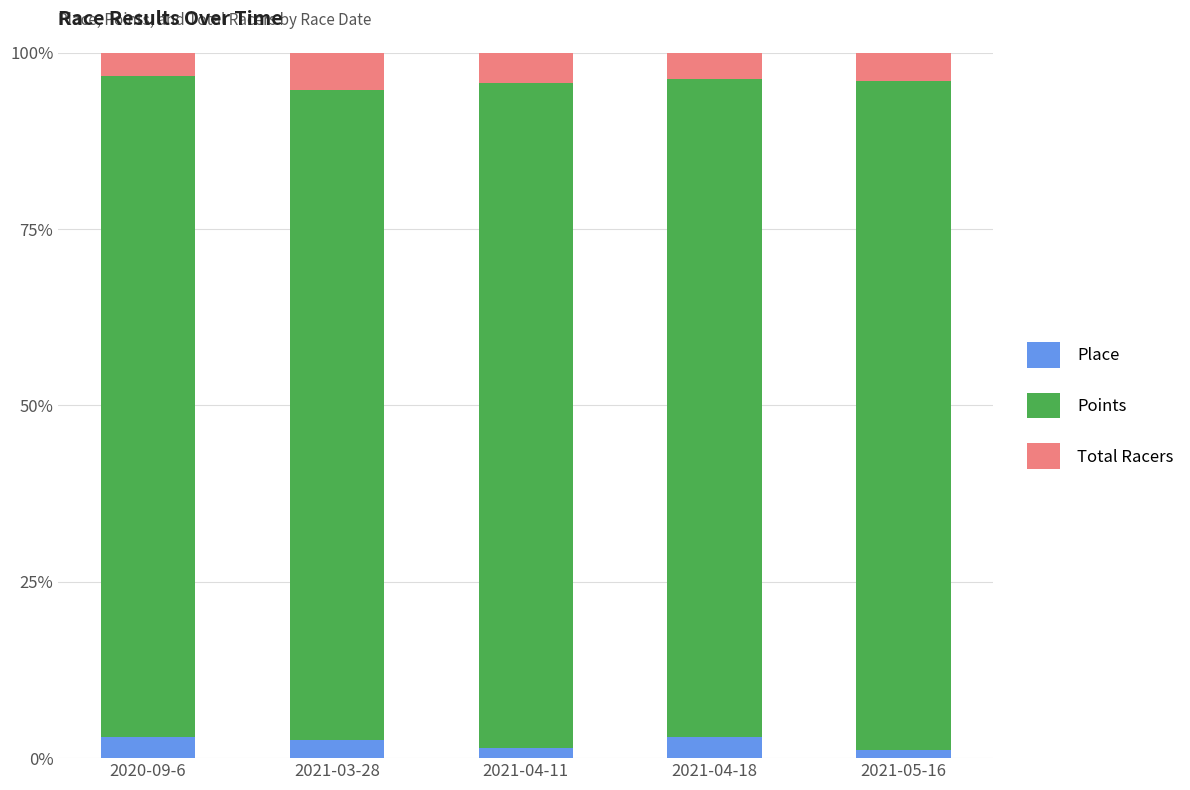

What is the average value of the Place series?

2.2